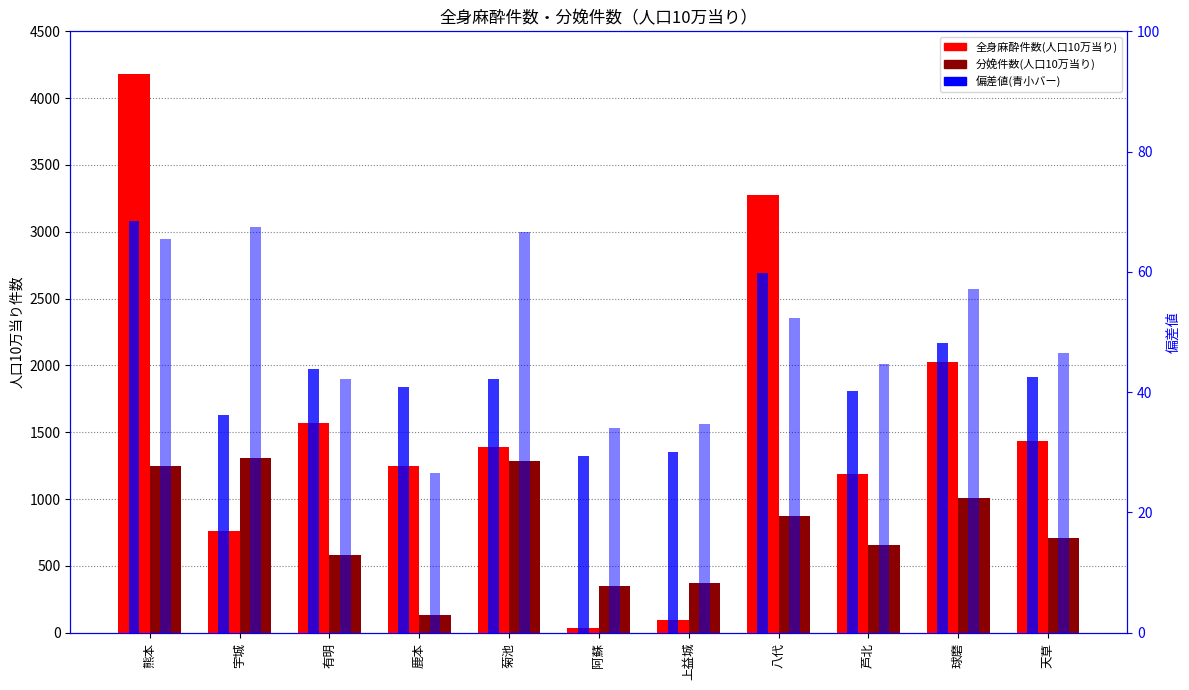

Which label corresponds to the smallest value in the chart?

鹿本